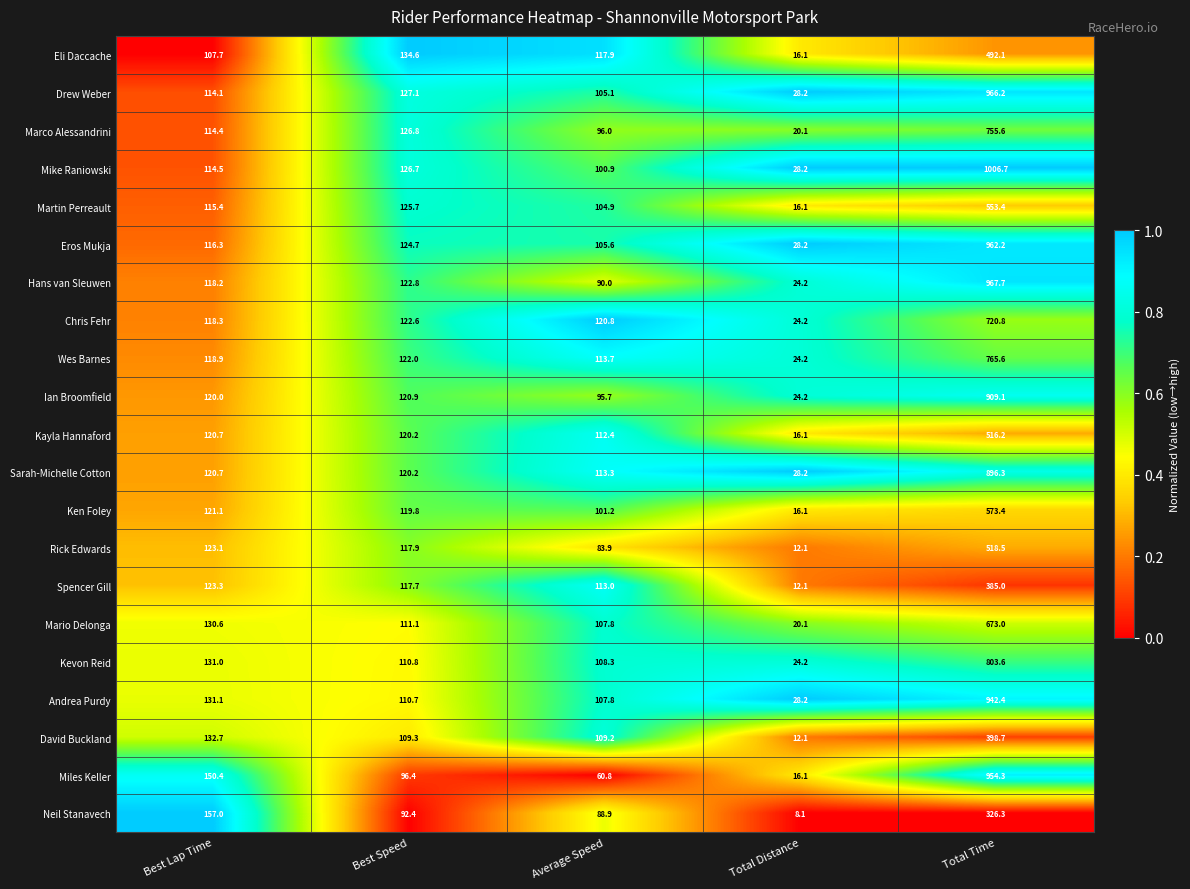

What is the maximum value shown in the chart?

1006.7